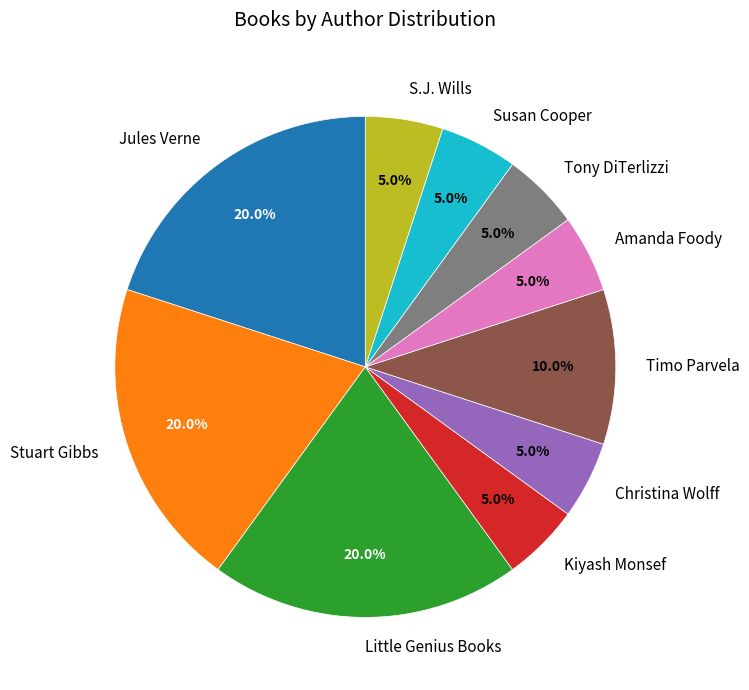

Does S.J. Wills account for over 50% of the chart?

No